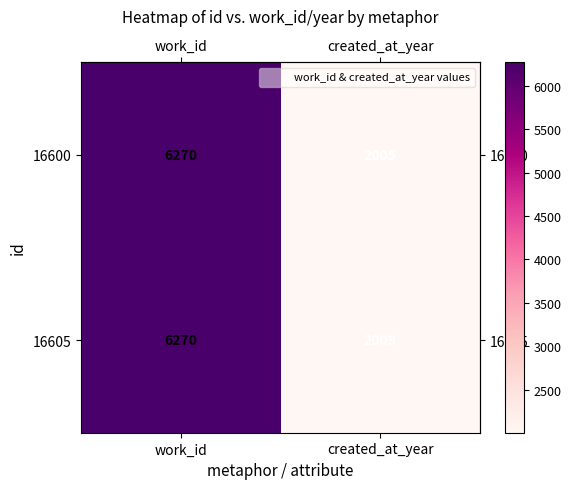

At how many categories does at least one series exceed 2704?

1